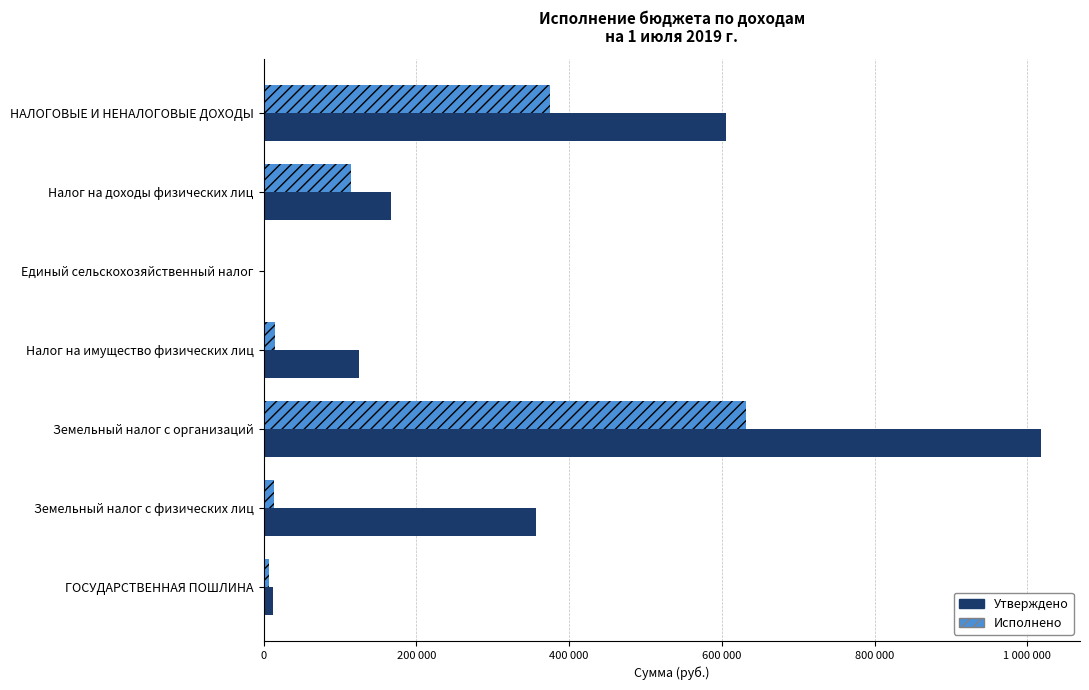

At which category does the chart reach its peak across all series?

Земельный налог с организаций